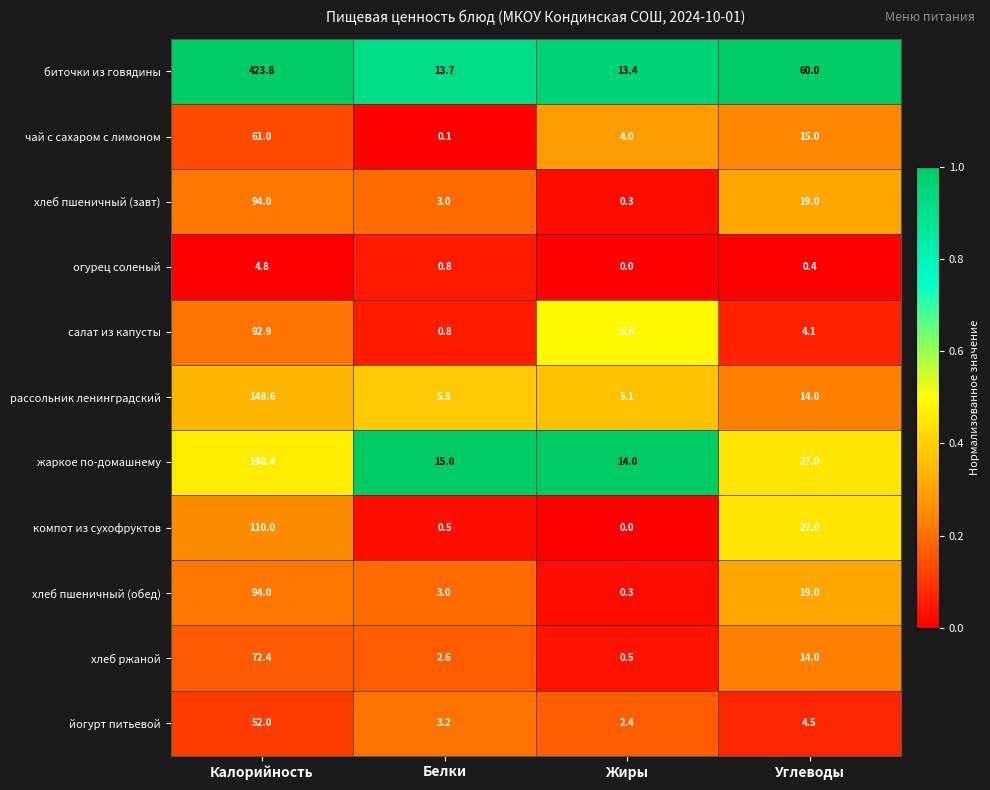

True or false: рассольник ленинградский has a value of 21.4 at Углеводы.

False